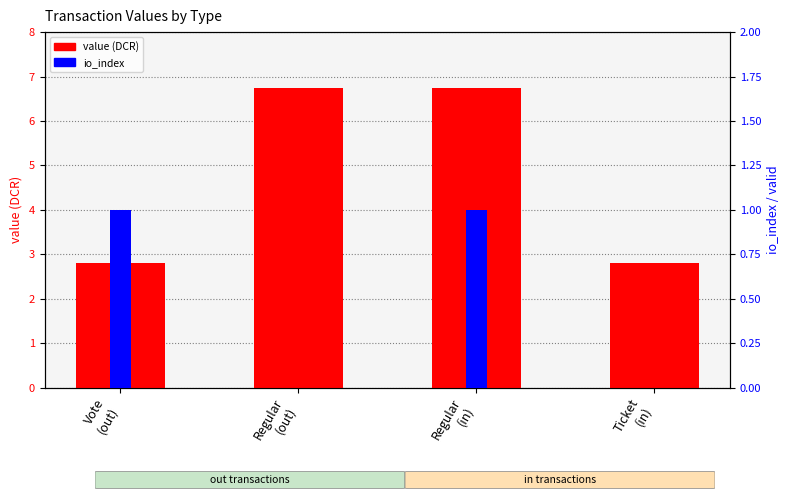

The value (DCR) series shows 3.7 at Ticket
(in). True or false?

False